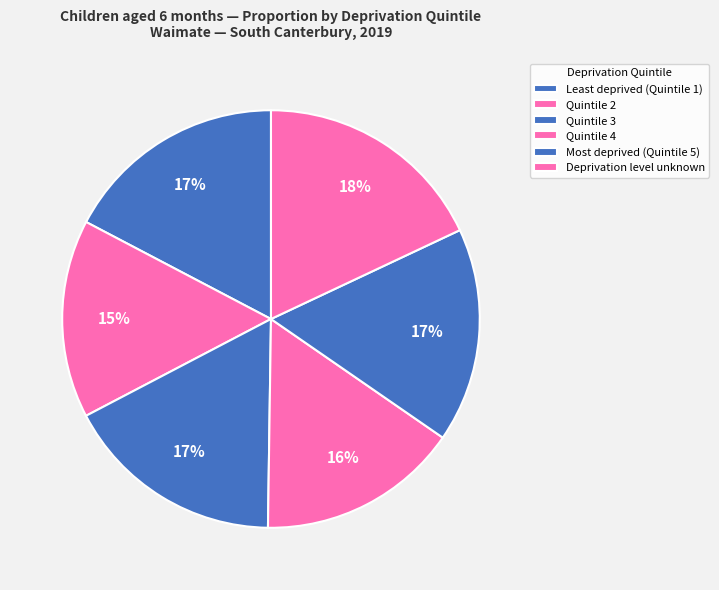

To the nearest percent, what is the difference between the Quintile 3 and Quintile 4 slice percentages?

1%